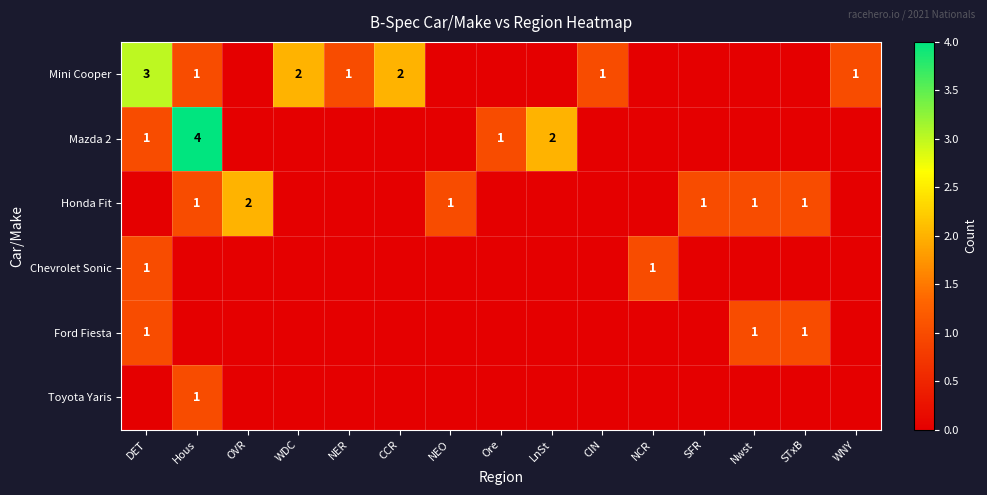

The value of Honda Fit at SFR is 1. True or false?

True